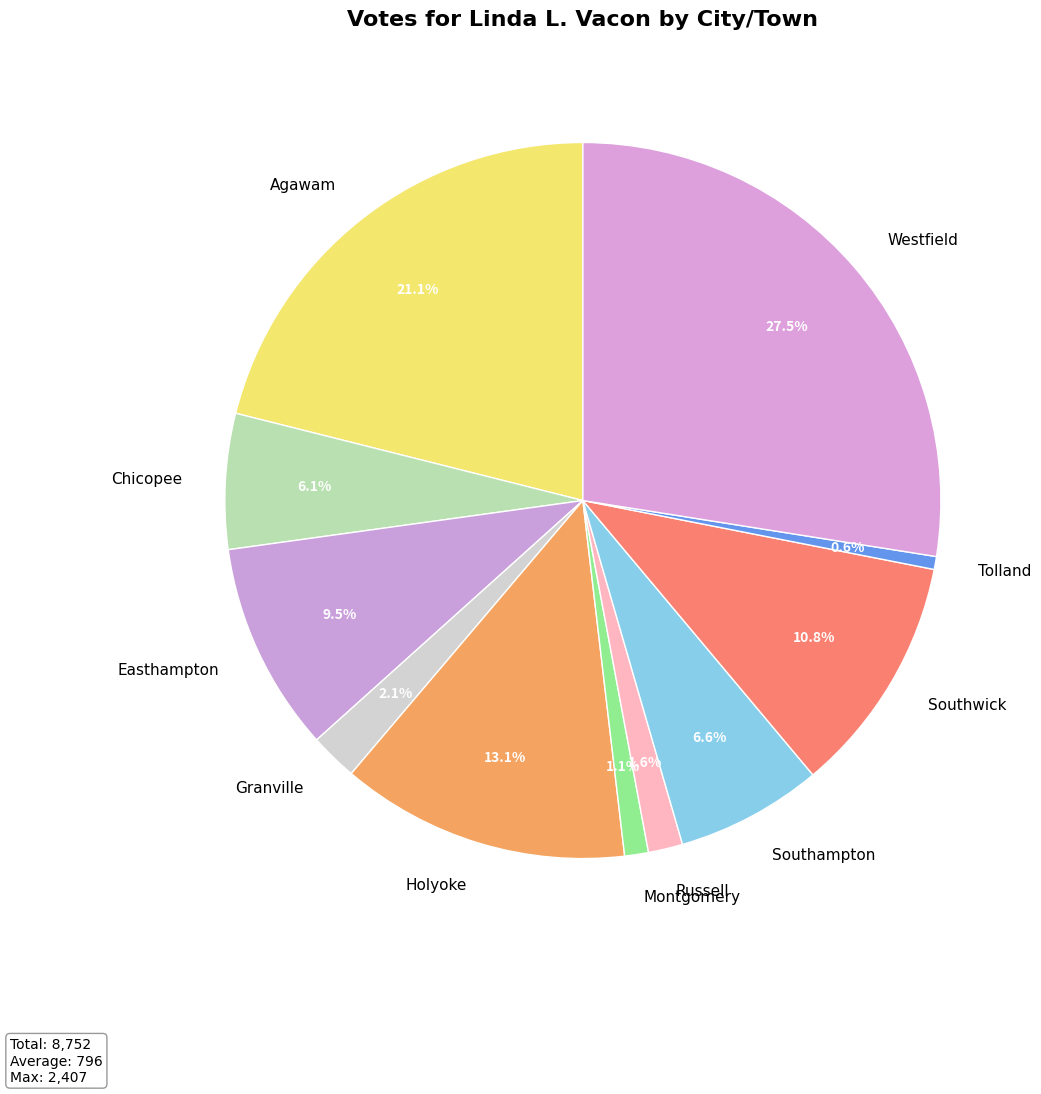

What is the largest slice in the pie chart?

Westfield